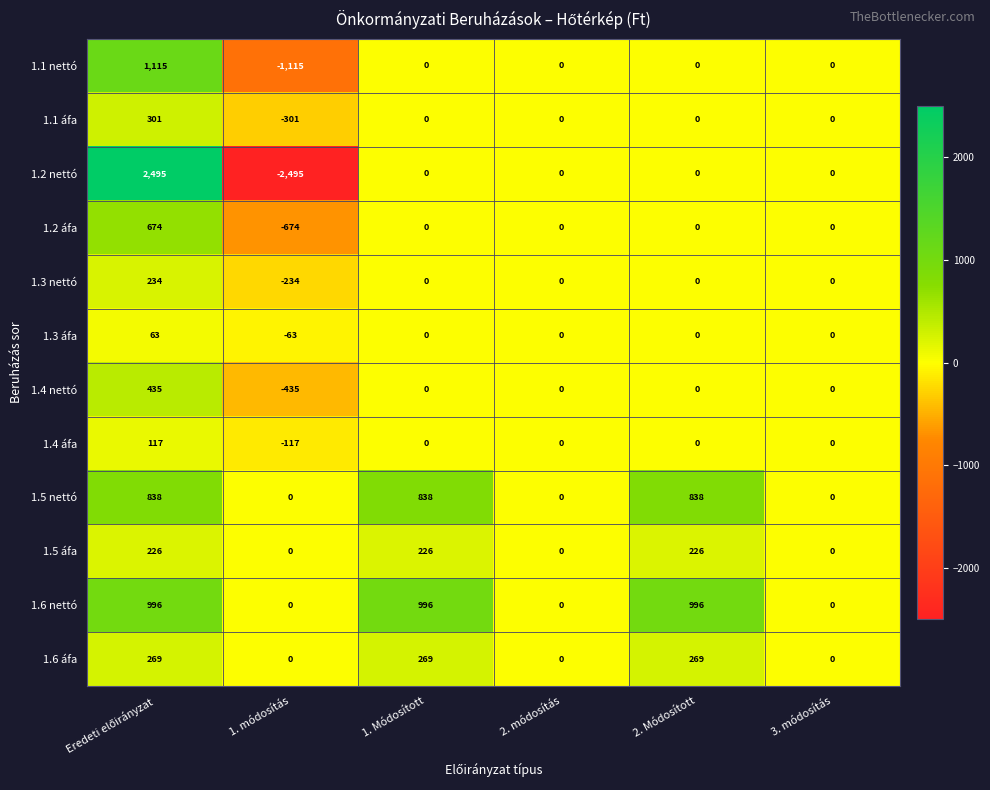

Which series has the largest total across all categories?

1.6 nettó